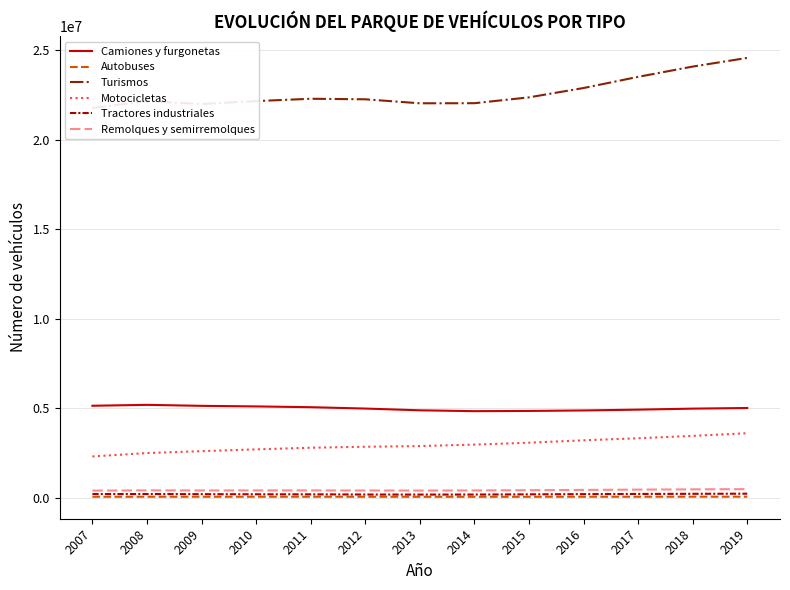

What is the average value of the Autobuses series?

62121